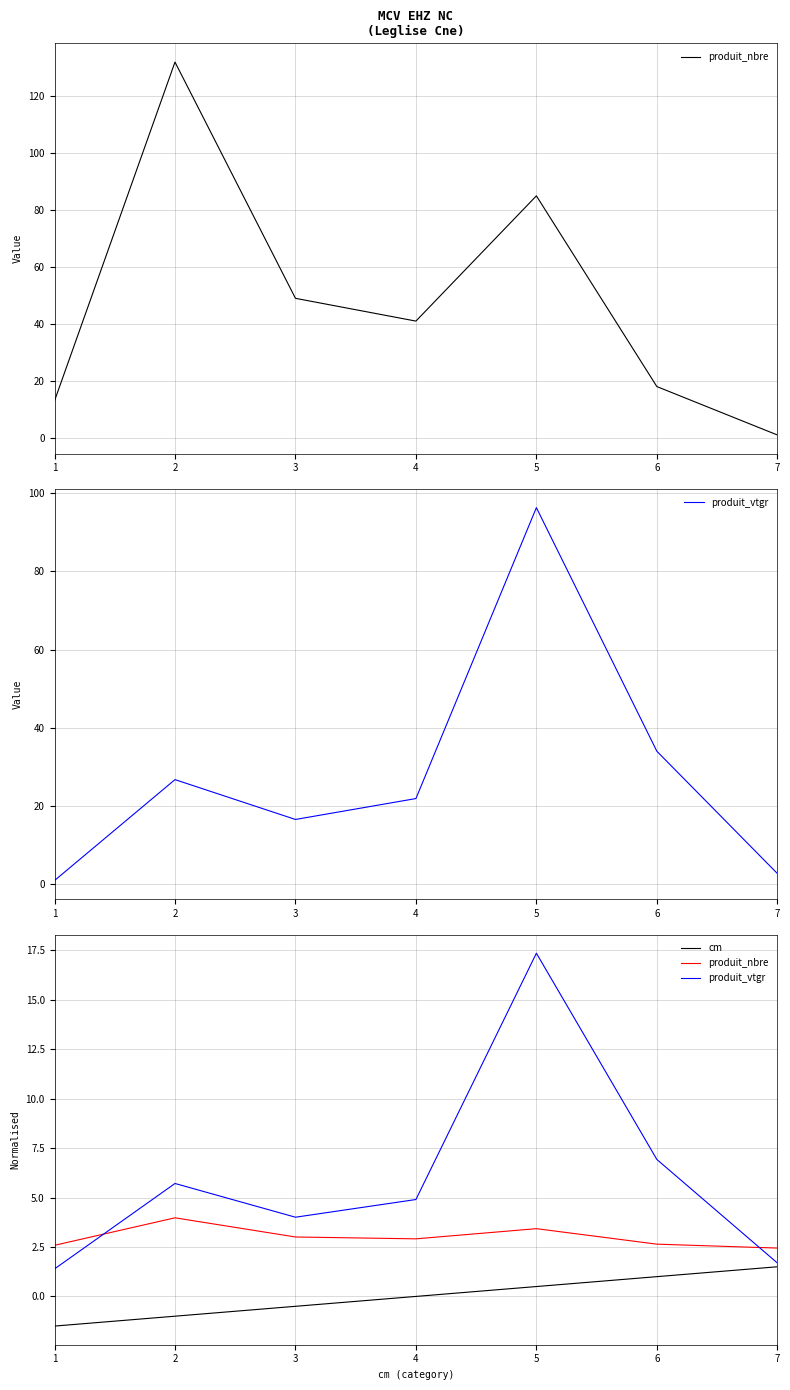

Reading left to right, what are all the values shown in this chart?

produit_nbre: 1=2.6	2=4.0	3=3.0	4=2.9	5=3.4	6=2.6	7=2.4
produit_vtgr: 1=1.4	2=5.7	3=4.0	4=4.9	5=17.4	6=6.9	7=1.7
cm: 1=-1.5	2=-1.0	3=-0.5	4=0.0	5=0.5	6=1.0	7=1.5